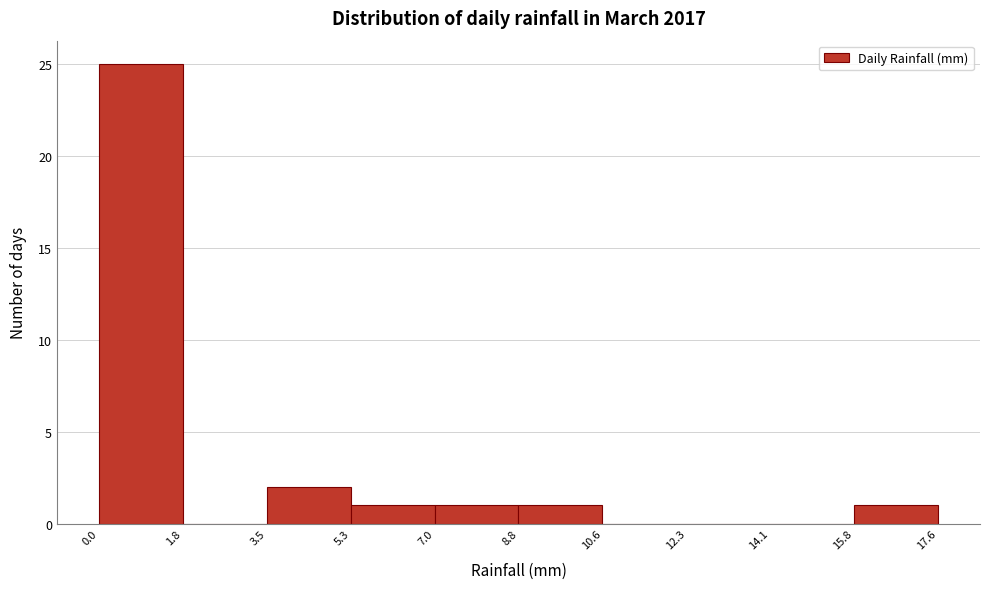

What is the height of the bar covering 15.8 to 17.6 on the x-axis? The values are not printed on the chart, so give them approximately, as read against the axis.

1